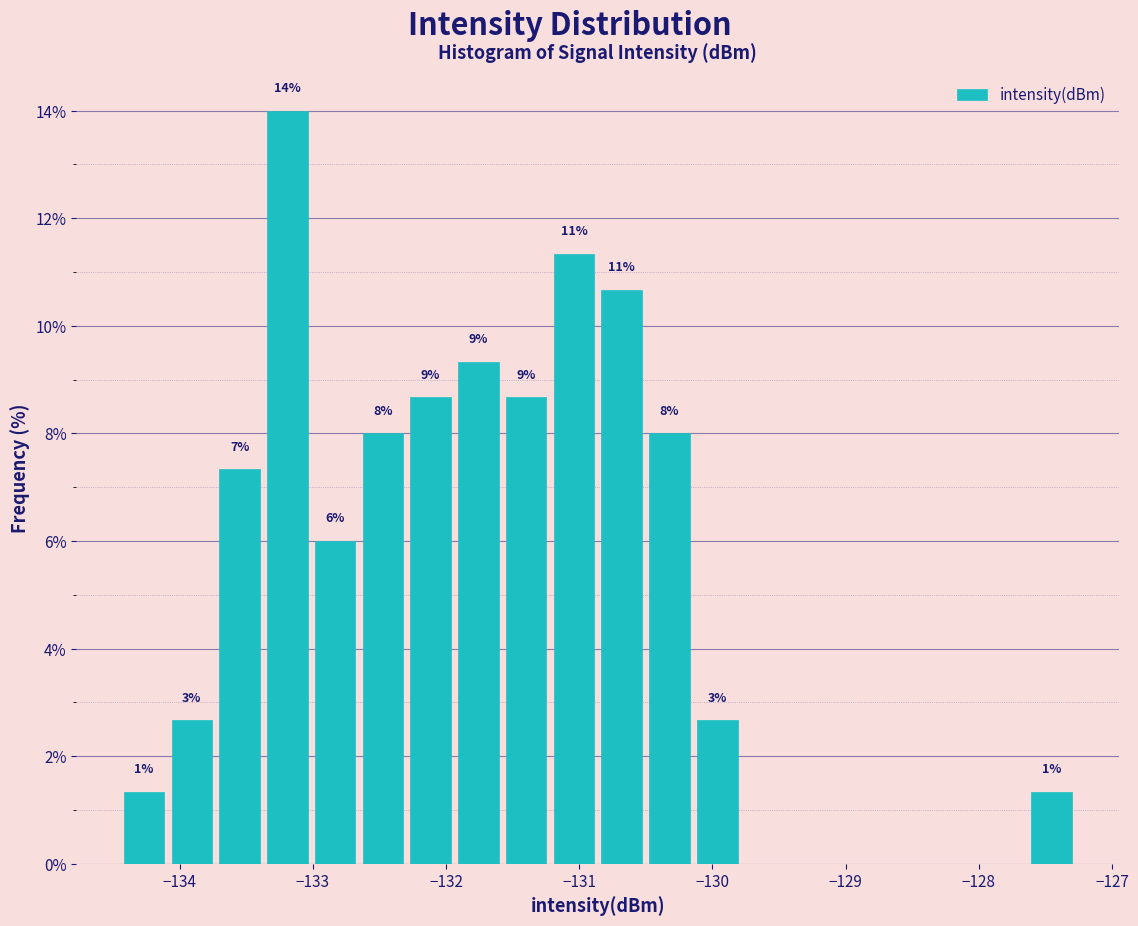

Around what value on the x-axis is the tallest bar? Give the approximate position of its centre, as read against the axis.

-133.2